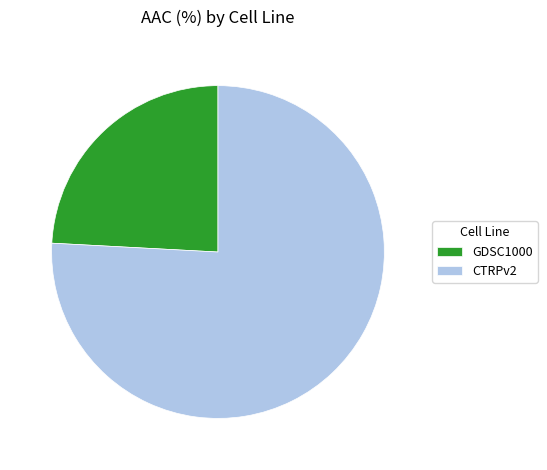

Rank the categories by value from lowest to highest.

GDSC1000, CTRPv2